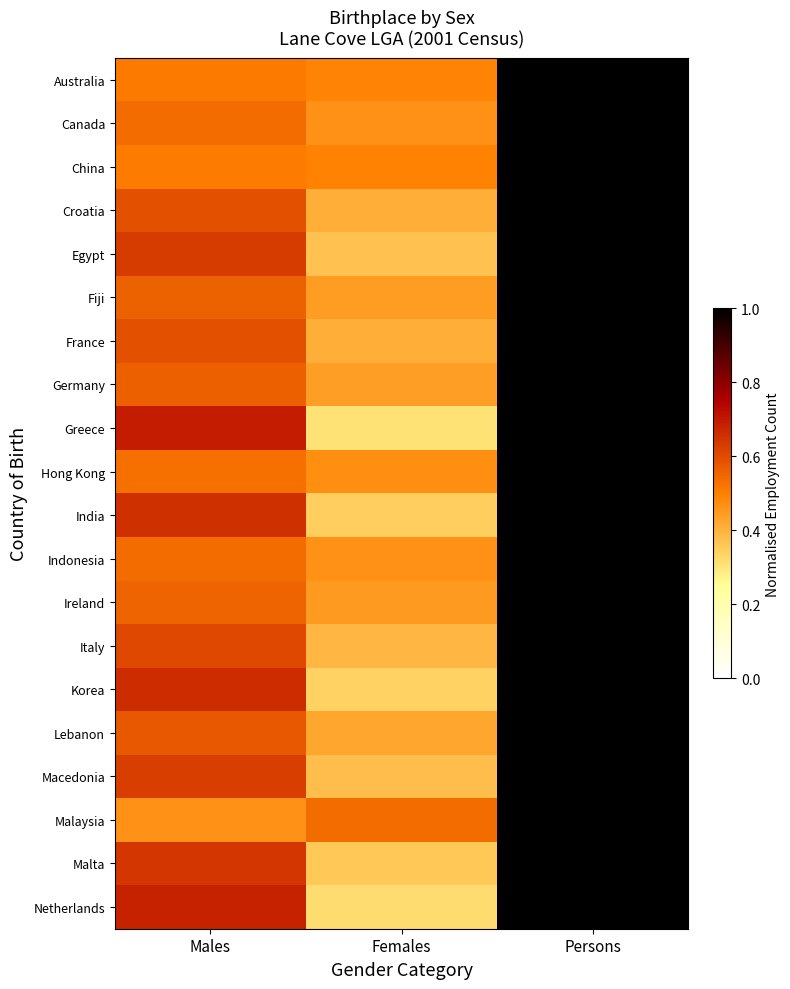

At which category does the chart reach its minimum across all series?

Females